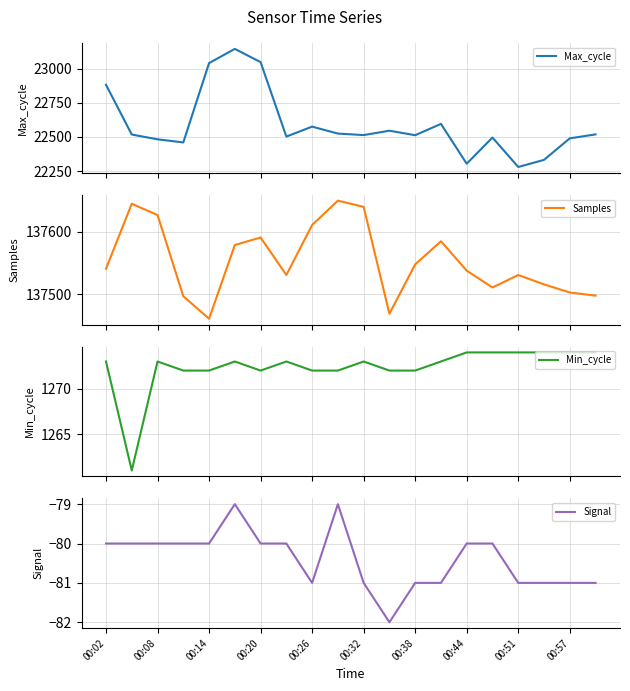

True or false: Signal has a value of -144 at 00:57.

False